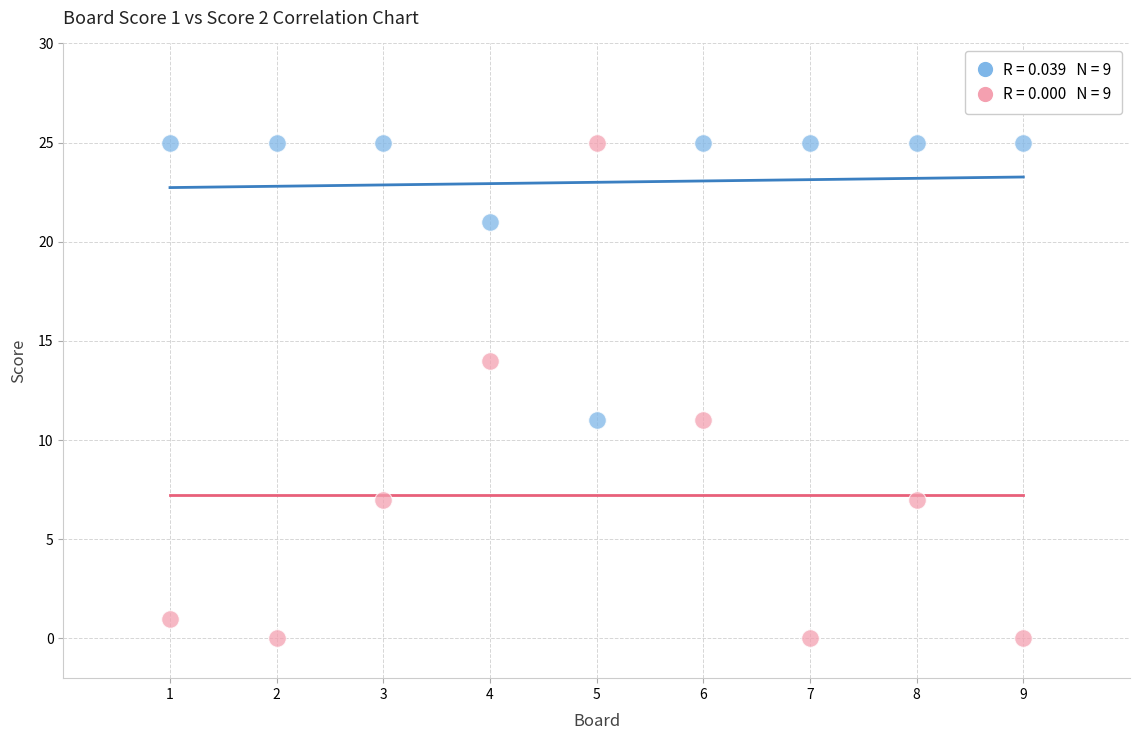

Across all data points, what is the range of X values (max minus min)?

8